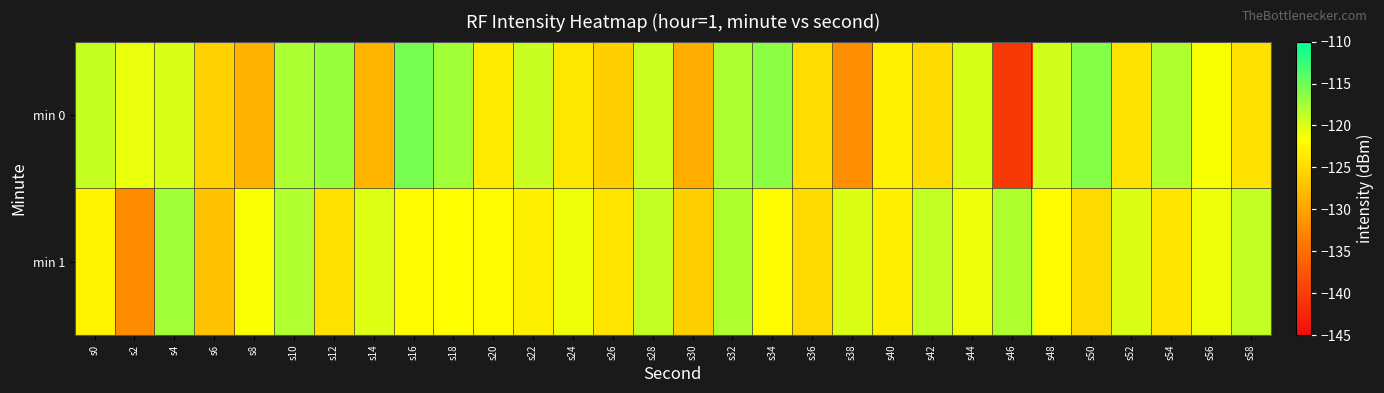

Which has a higher value, s44 or s30?

s44